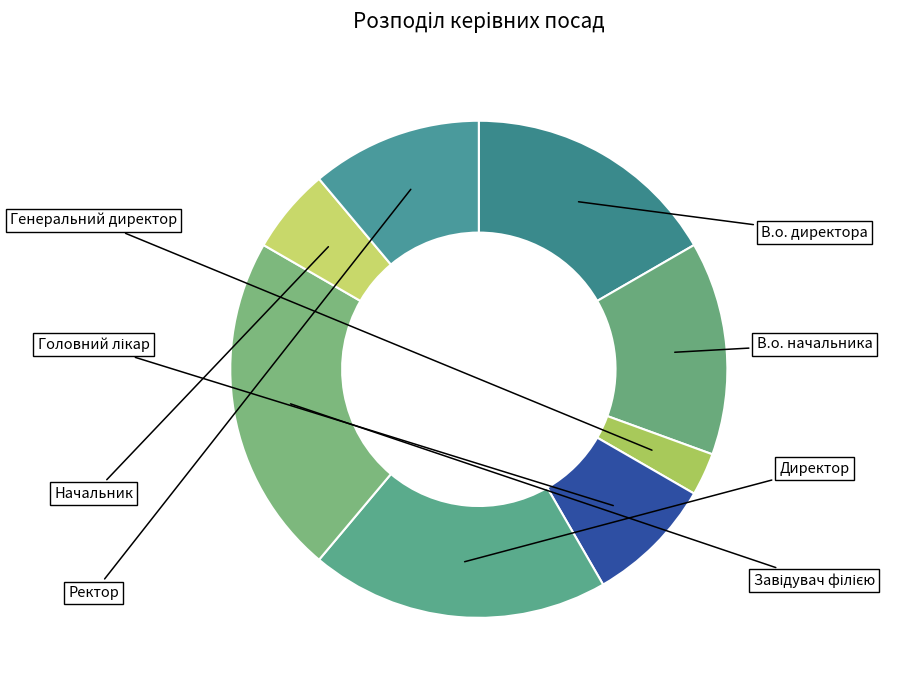

Which category has the smallest portion of the pie?

Генеральний директор